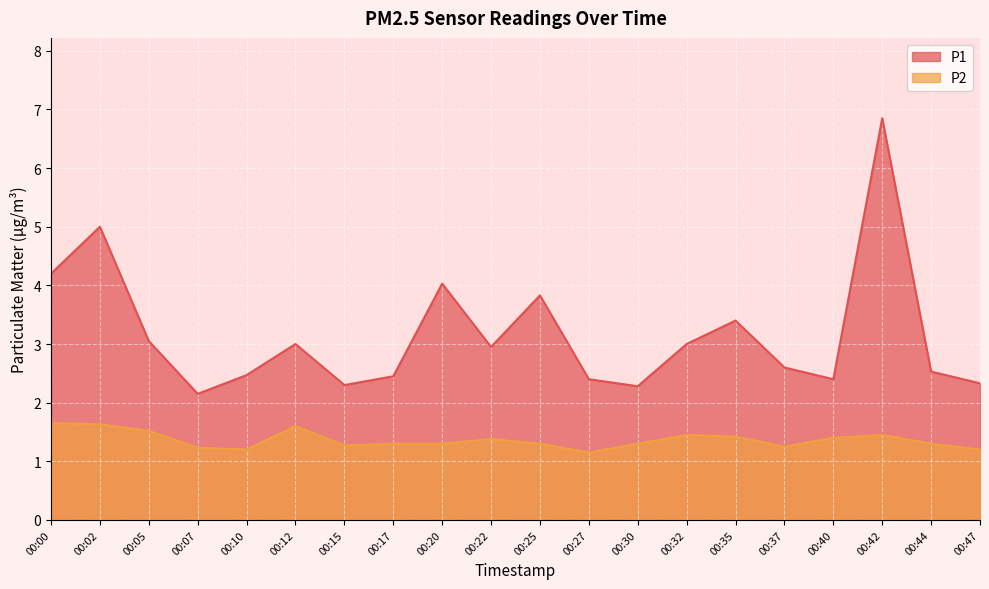

What is the minimum value shown in the chart?

1.1